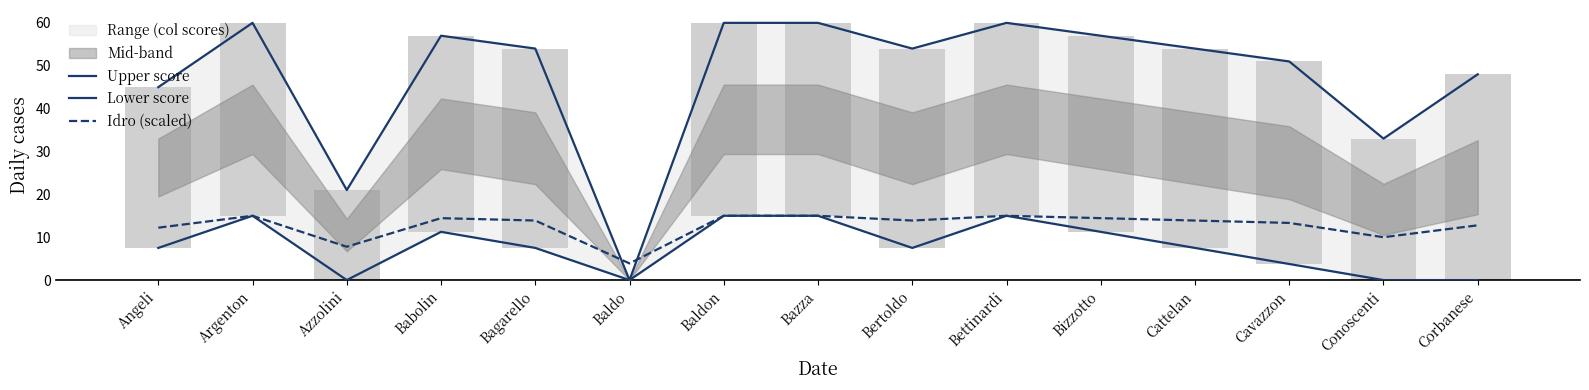

Reading right to left, what are all the values shown in this chart?

Upper score: Corbanese=48.0	Conoscenti=33.0	Cavazzon=51.0	Cattelan=54.0	Bizzotto=57.0	Bettinardi=60.0	Bertoldo=54.0	Bazza=60.0	Baldon=60.0	Baldo=0.0	Bagarello=54.0	Babolin=57.0	Azzolini=21.0	Argenton=60.0	Angeli=45.0
Lower score: Corbanese=0.0	Conoscenti=0.0	Cavazzon=3.8	Cattelan=7.5	Bizzotto=11.2	Bettinardi=15.0	Bertoldo=7.5	Bazza=15.0	Baldon=15.0	Baldo=0.0	Bagarello=7.5	Babolin=11.2	Azzolini=0.0	Argenton=15.0	Angeli=7.5
Idro (scaled): Corbanese=12.8	Conoscenti=10.0	Cavazzon=13.3	Cattelan=13.9	Bizzotto=14.4	Bettinardi=15.0	Bertoldo=13.9	Bazza=15.0	Baldon=15.0	Baldo=3.9	Bagarello=13.9	Babolin=14.4	Azzolini=7.8	Argenton=15.0	Angeli=12.2